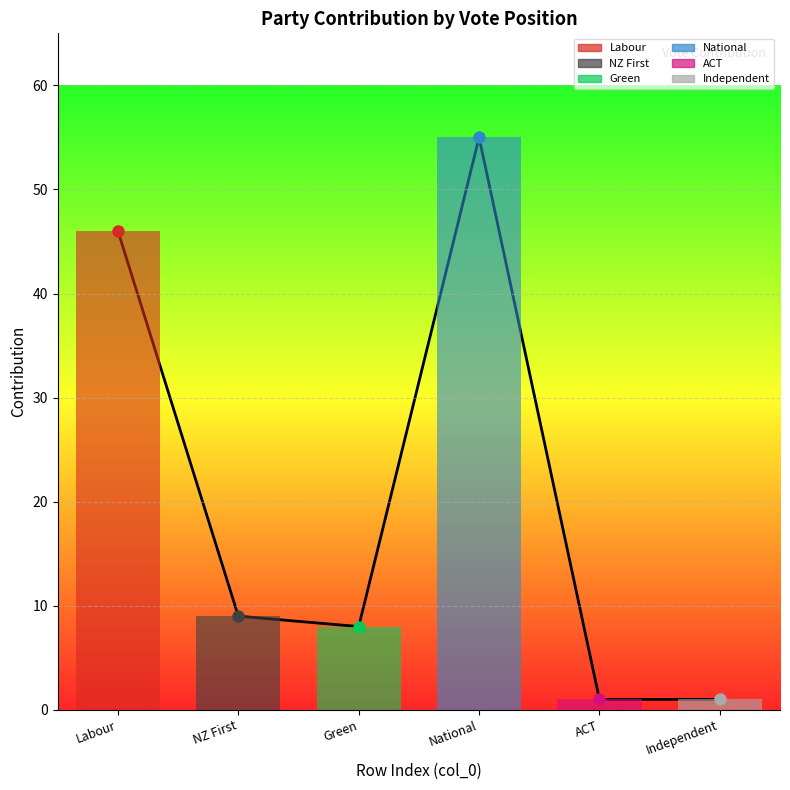

What is the average value?

20